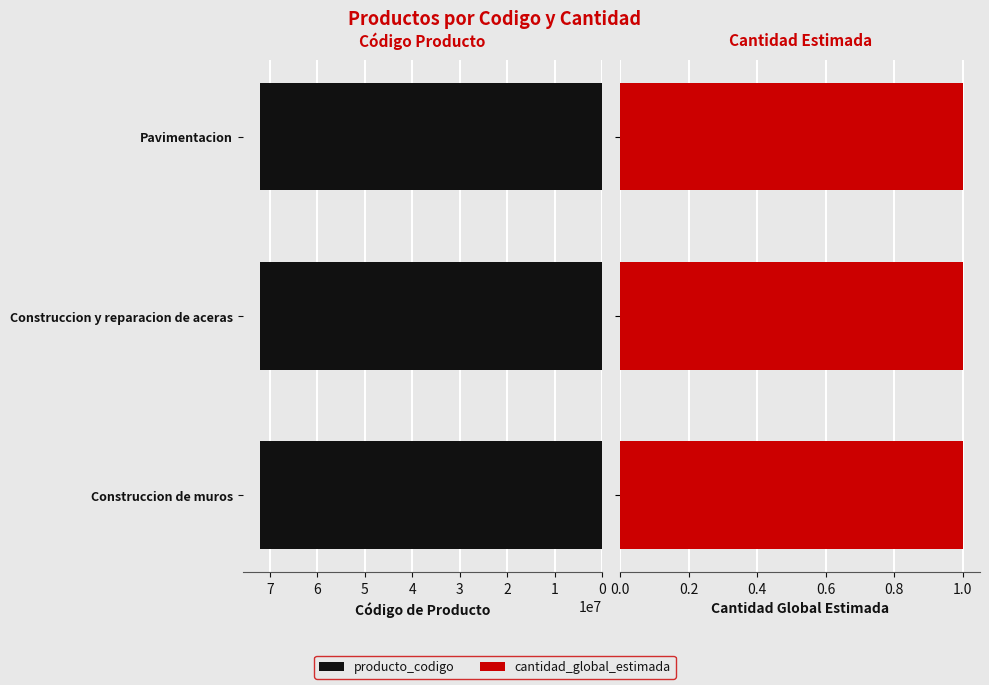

How many data points does each series have?

3